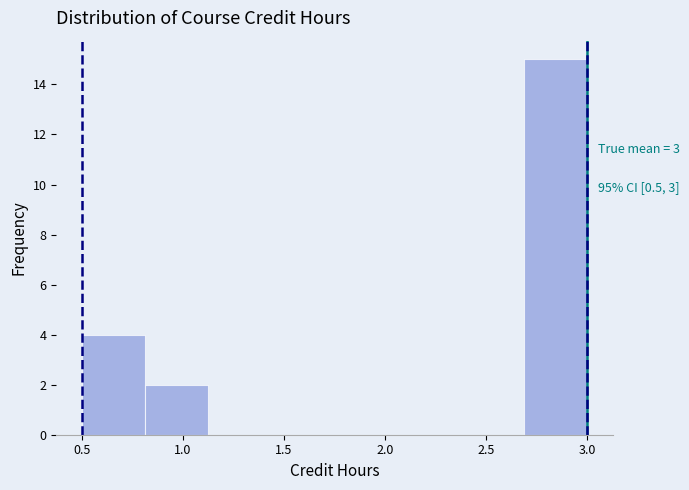

Which range on the x-axis has the tallest bar?

2.70 to 3.00